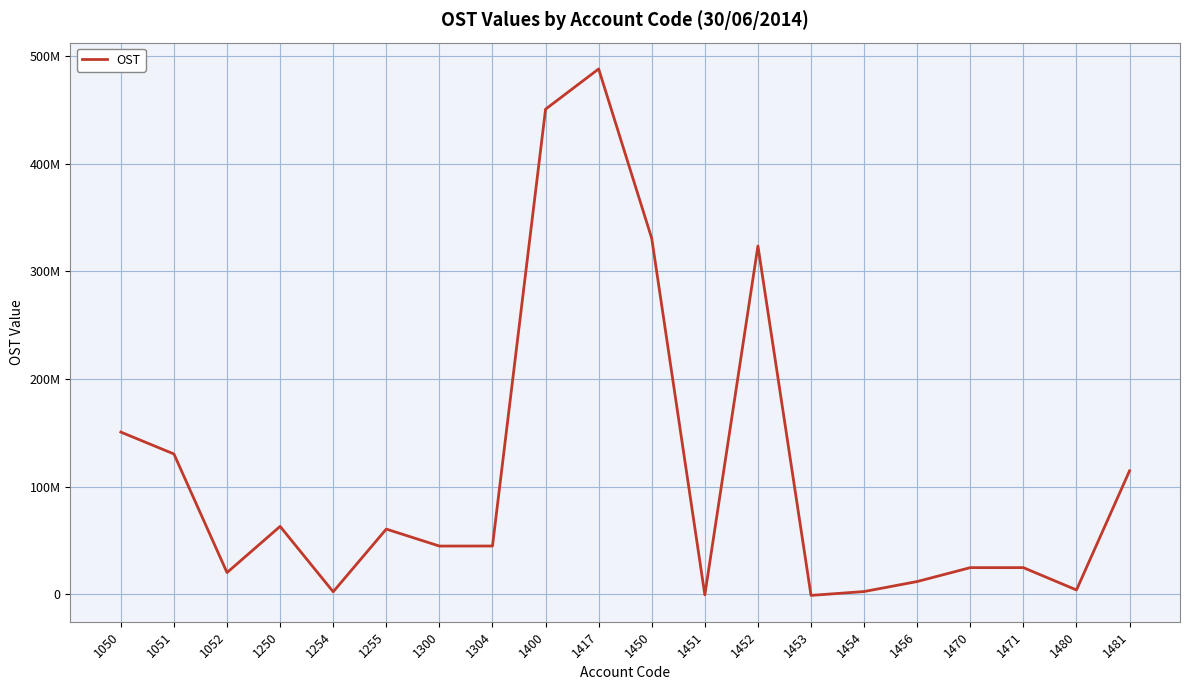

Is this an area chart (filled region under the line)?

No